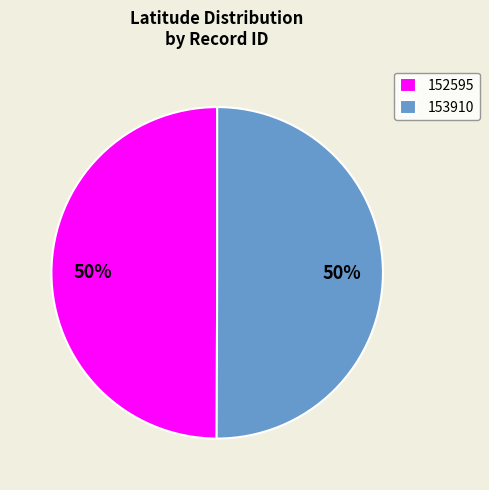

To the nearest percent, what is the combined percentage of 152595 and 153910?

100%